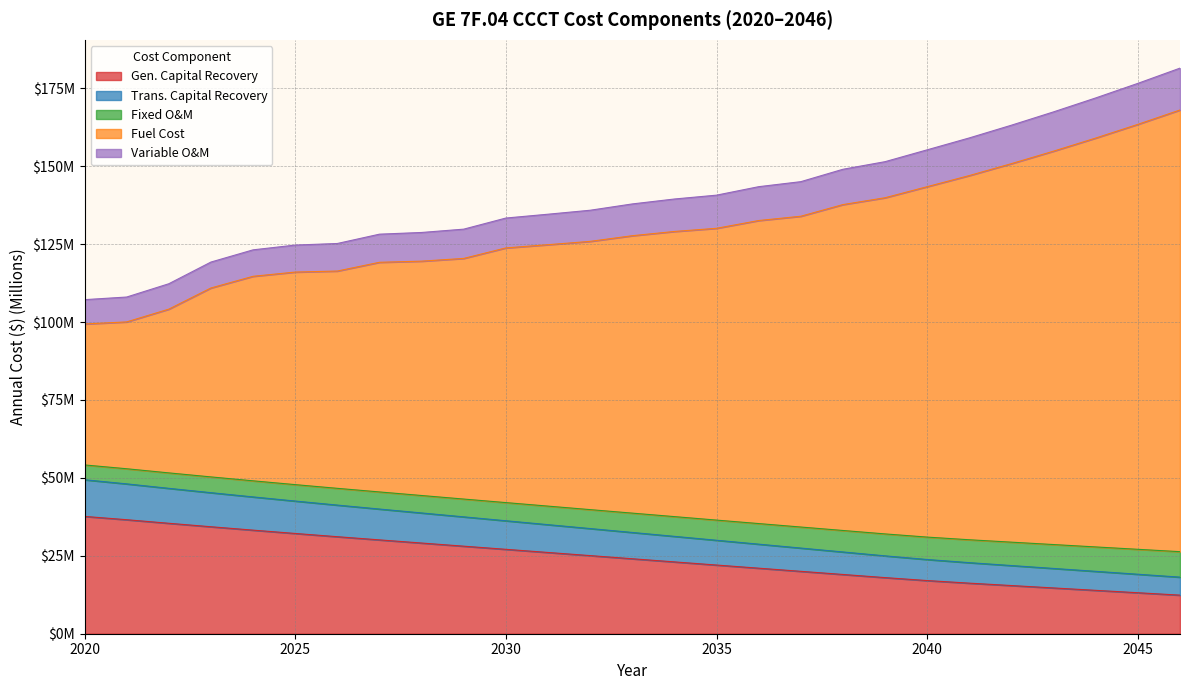

At which category is the sum across all series the highest?

2046